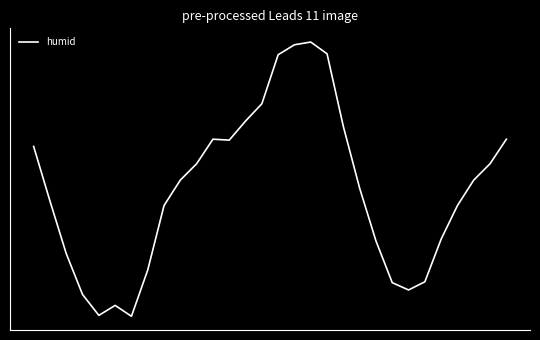

What is the value of the 25th point from the left?

56.3